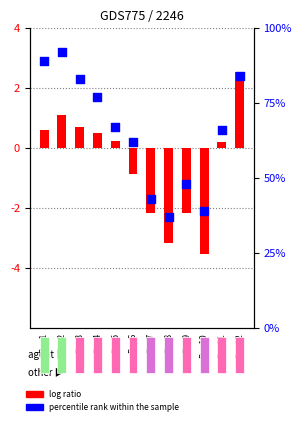

At which category is the sum across all series the highest?

Per.2